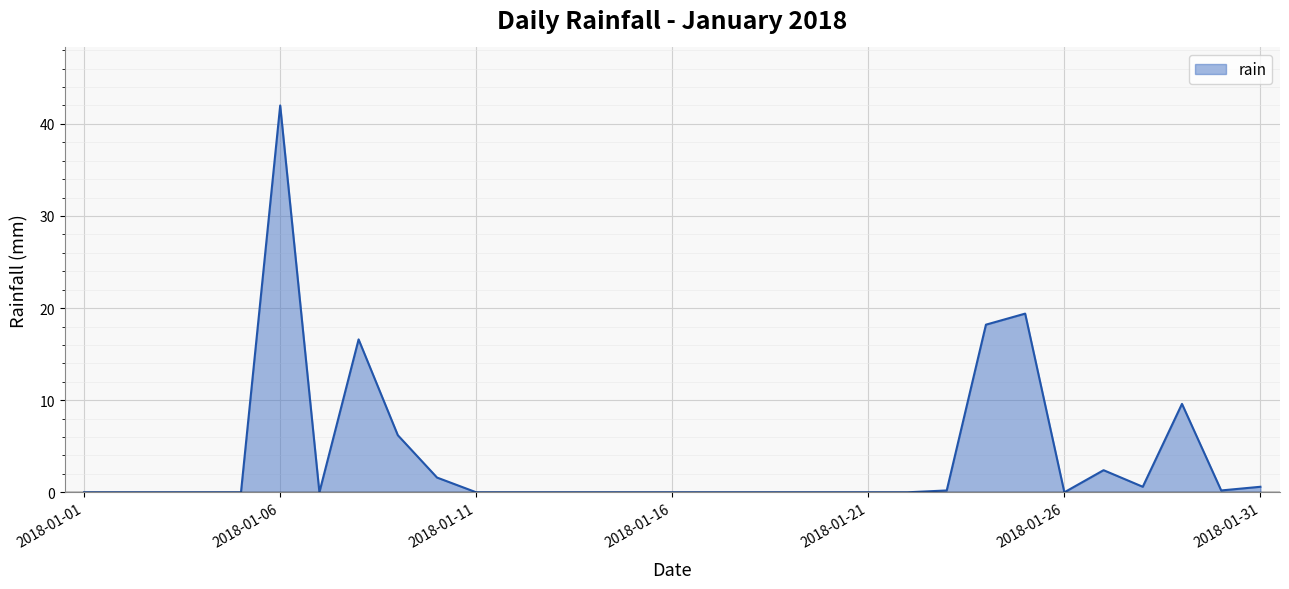

What is the difference between the maximum and minimum values?

42.0